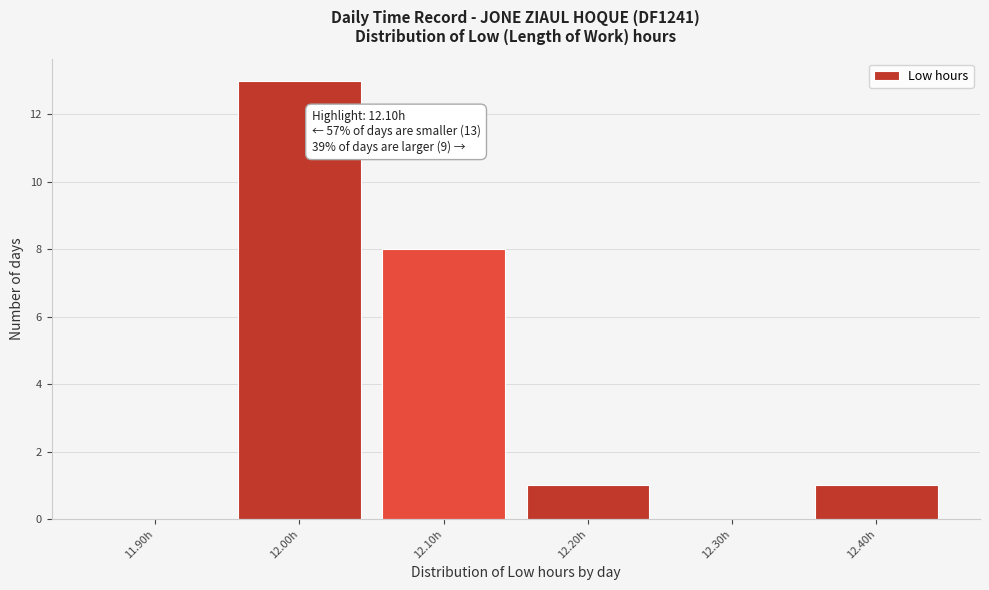

Reading left to right, extract all data points from this chart.

11.90h=0	12.00h=13	12.10h=8	12.20h=1	12.30h=0	12.40h=1